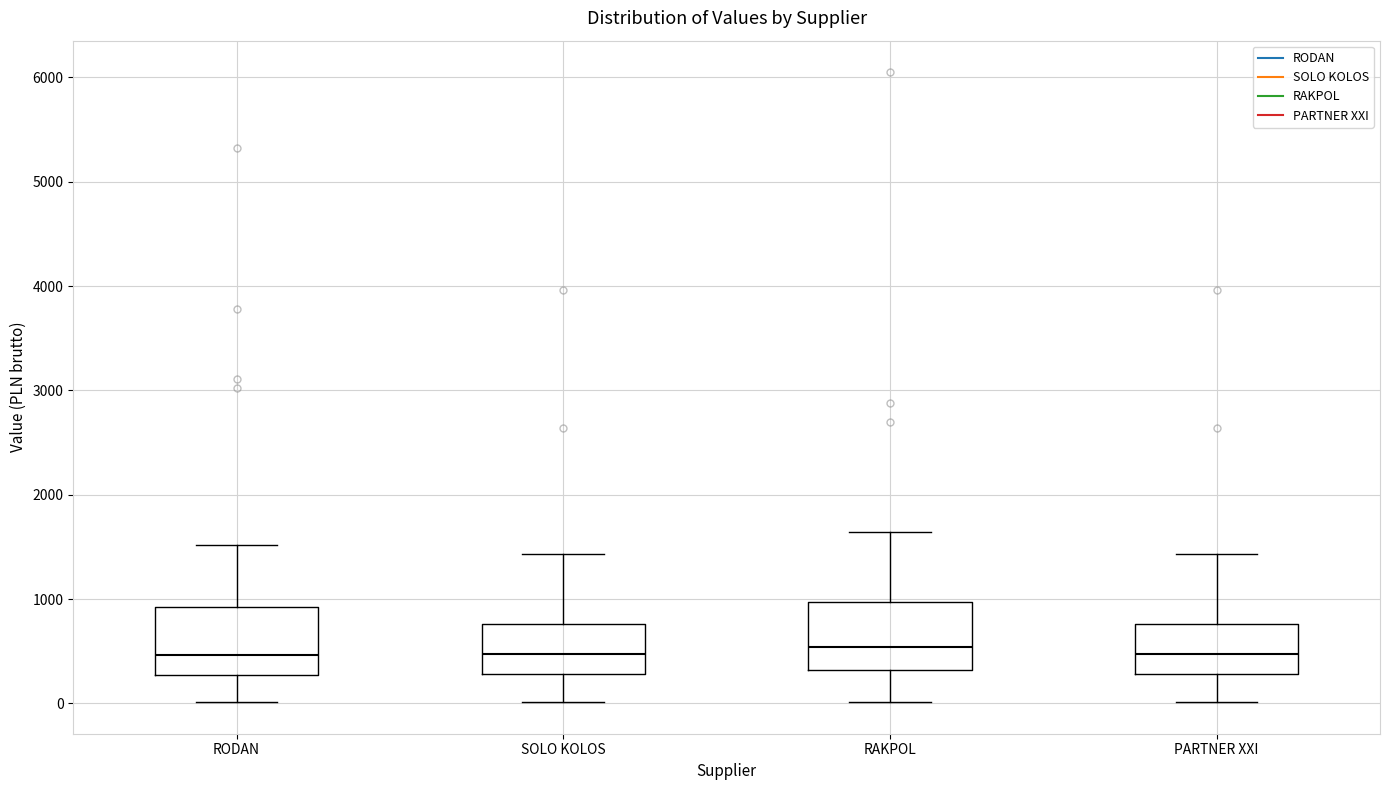

Reading left to right, transcribe this box plot: for each box, give where its median line is, the range the box spans, and where its two whiskers end, as read against the y-axis. The values are not printed on the chart, so give them approximately, as read against the axis.

RODAN: median 500, box 300 to 900, whiskers 0 to 1500
SOLO KOLOS: median 500, box 300 to 800, whiskers 0 to 1400
RAKPOL: median 500, box 300 to 1000, whiskers 0 to 1600
PARTNER XXI: median 500, box 300 to 800, whiskers 0 to 1400